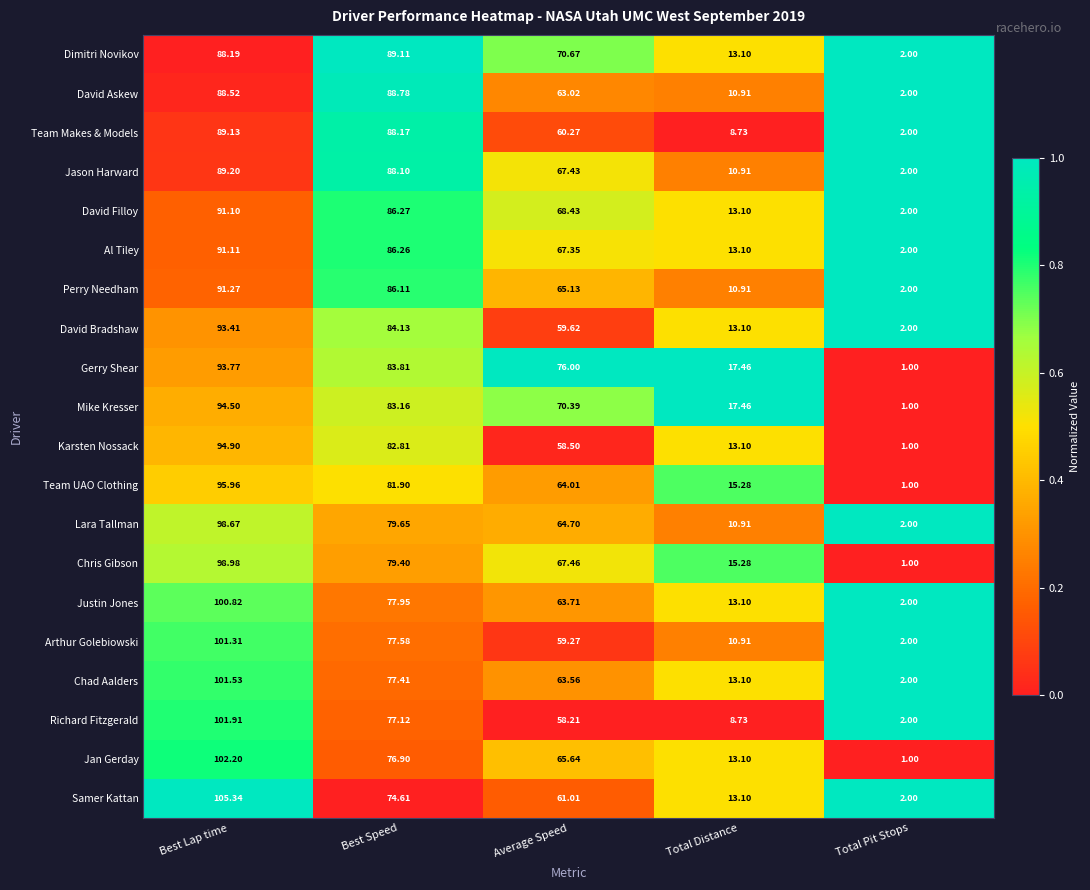

At which label does Al Tiley first exceed 67?

Best Lap time